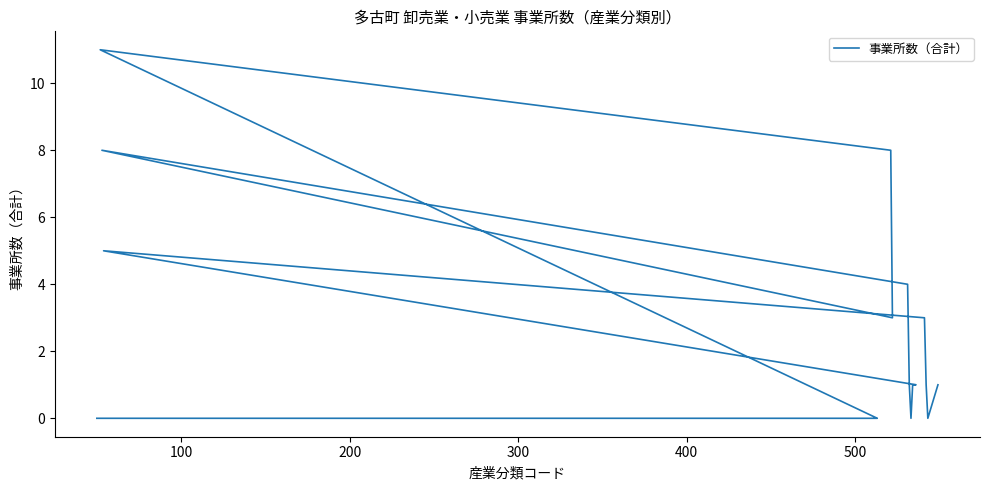

Does the chart display data point markers on the line(s)?

No